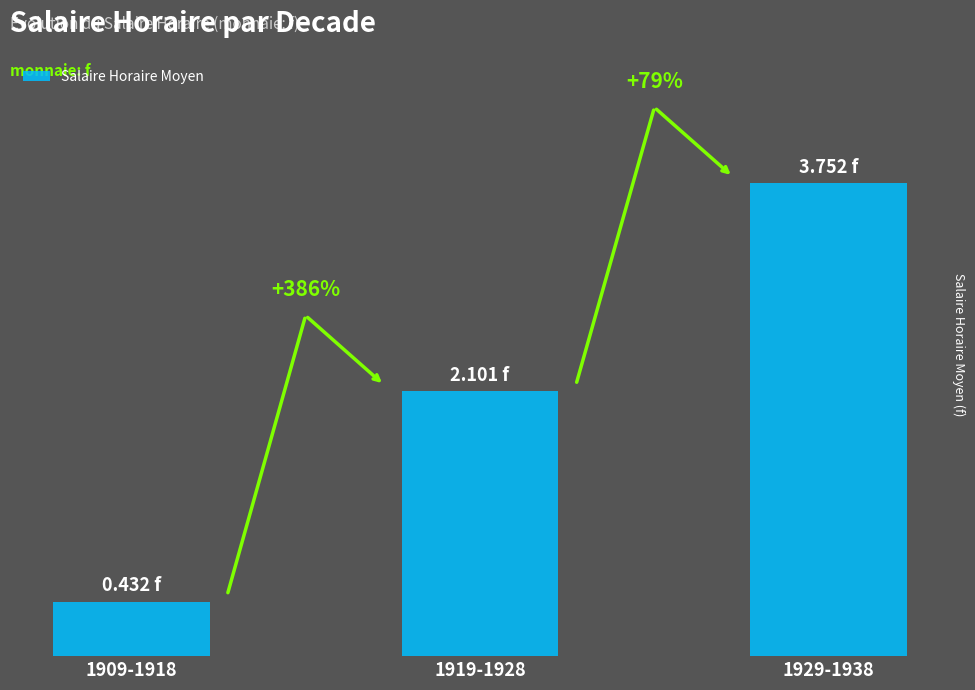

List the labels in order of value, smallest first.

1909-1918, 1919-1928, 1929-1938